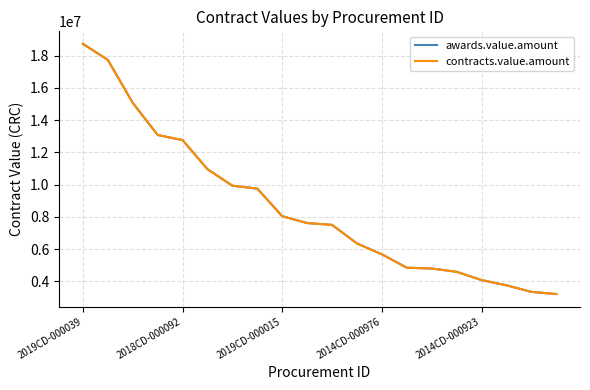

What is the minimum value for awards.value.amount?

3213519.6